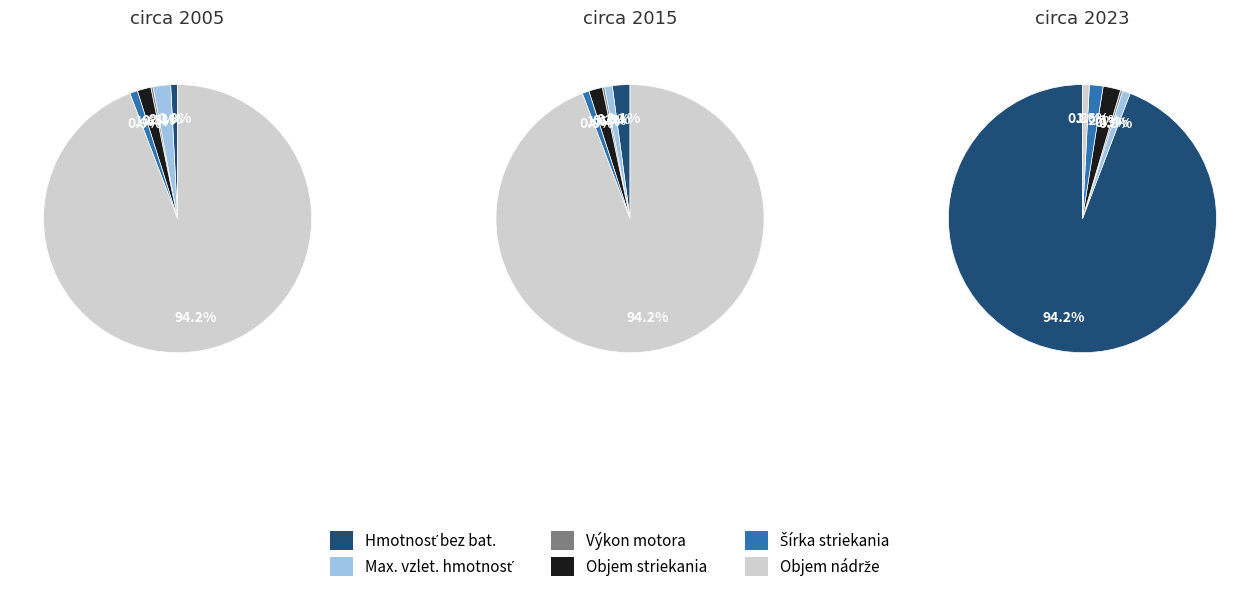

To the nearest percent, what is the average slice percentage?

17%